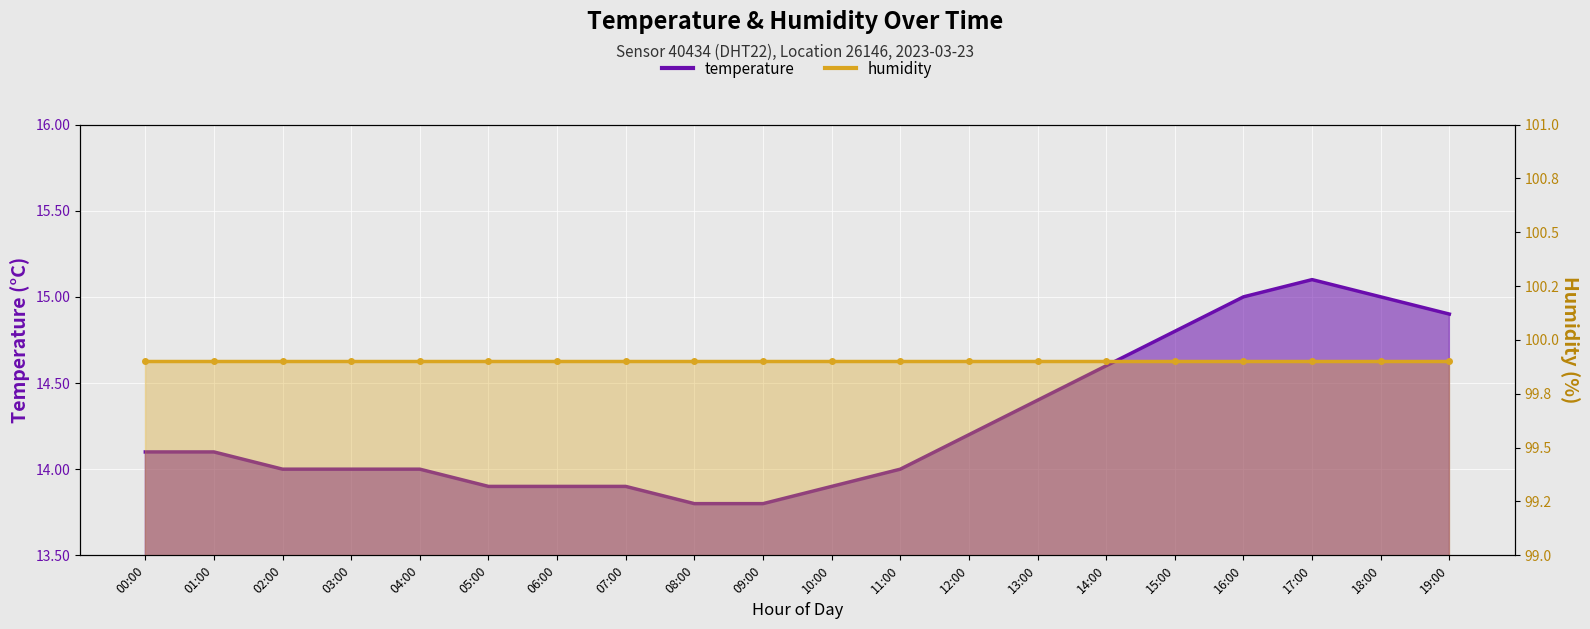

What is the label of the 6th point from the right?

14:00